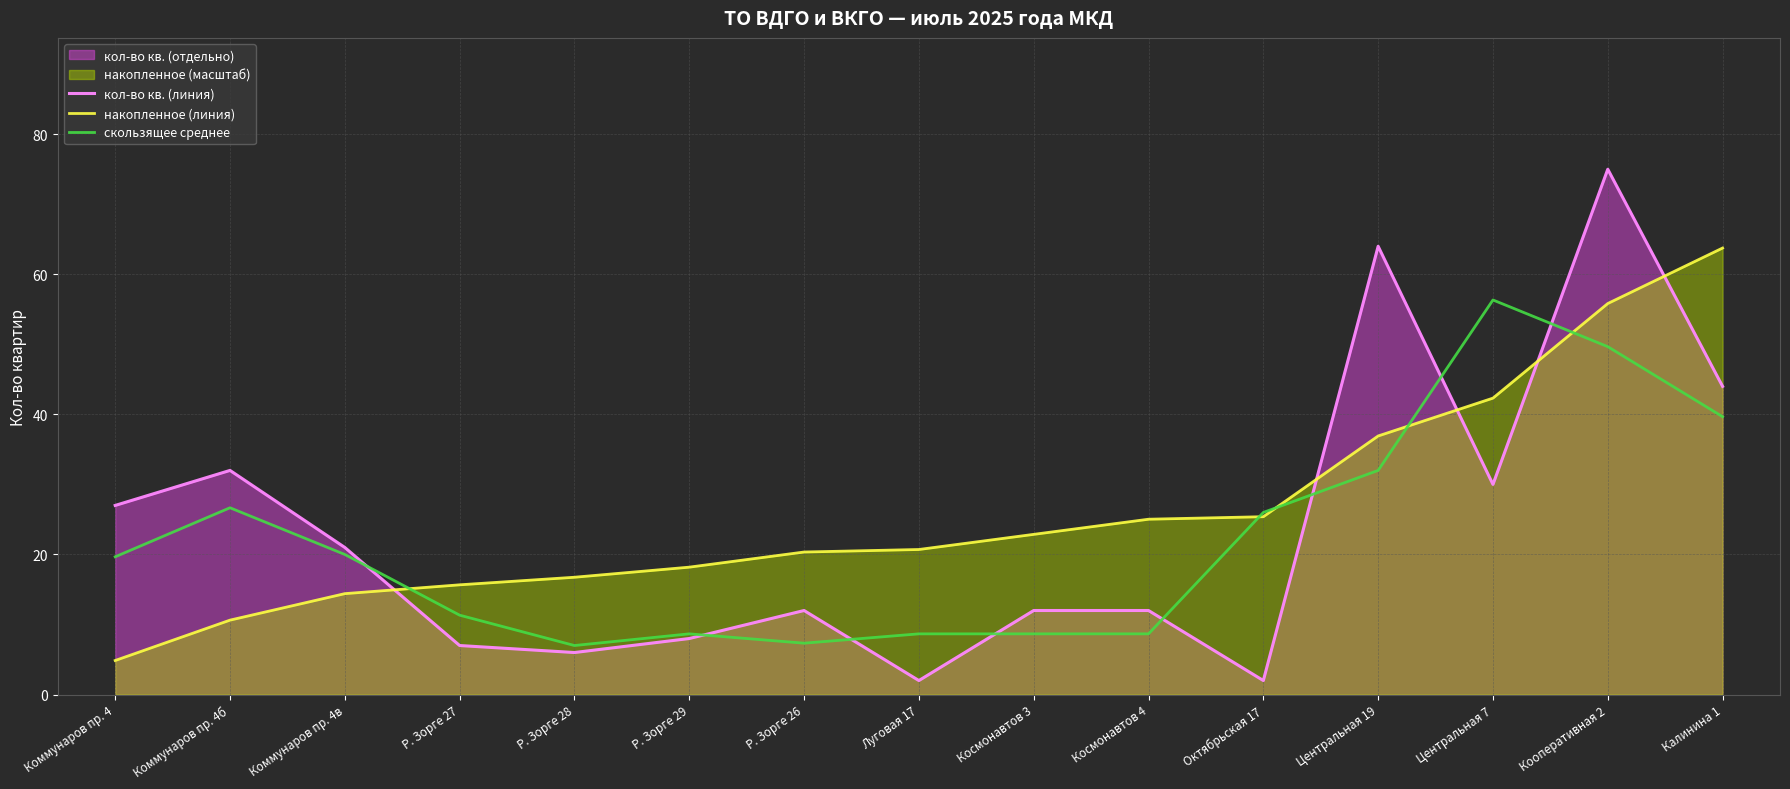

What is the difference between the highest and lowest values at Коммунаров пр. 4?

22.1